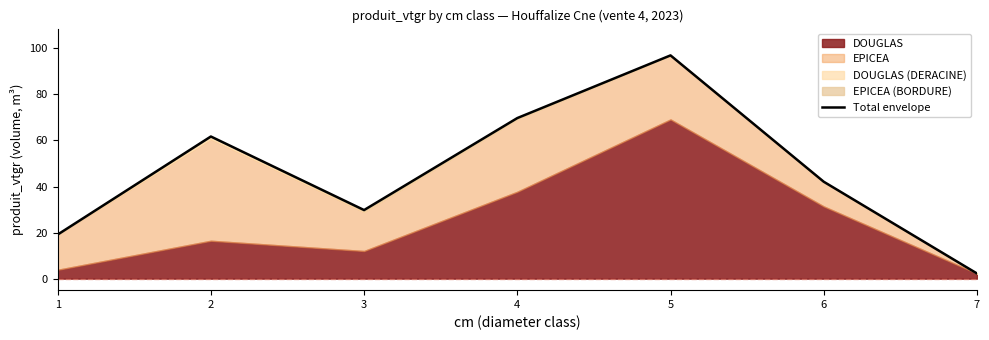

Where does the data first go above 42?

2